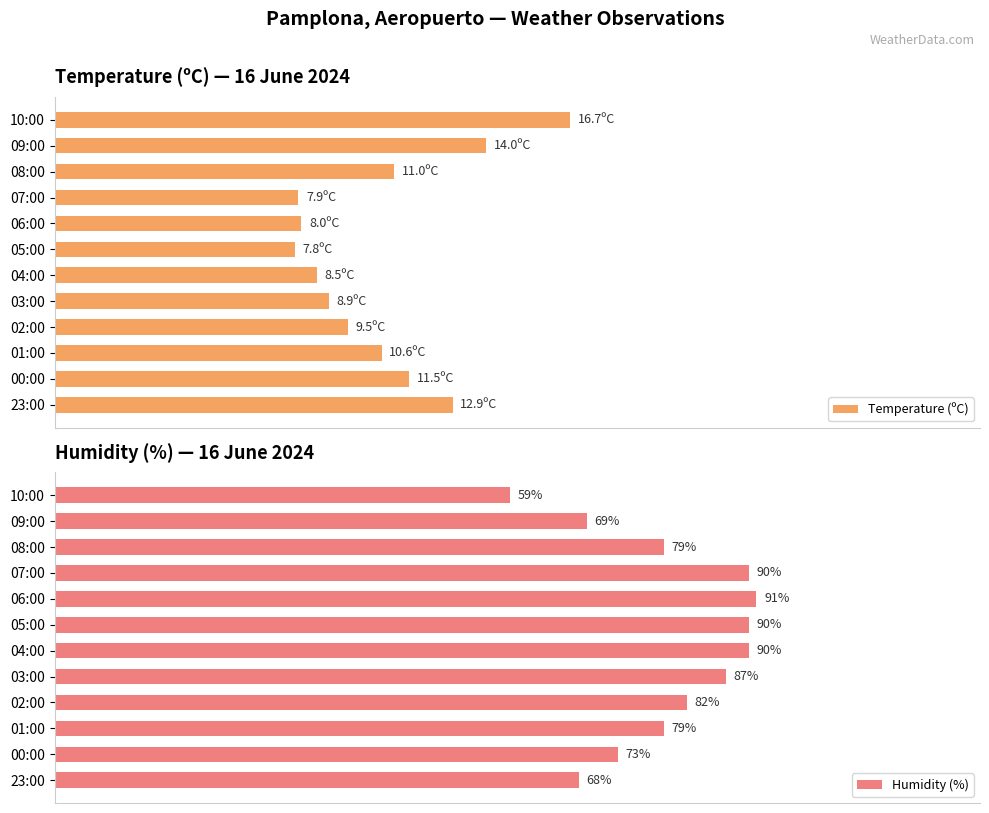

At which label does Humidity (%) reach its minimum?

10:00